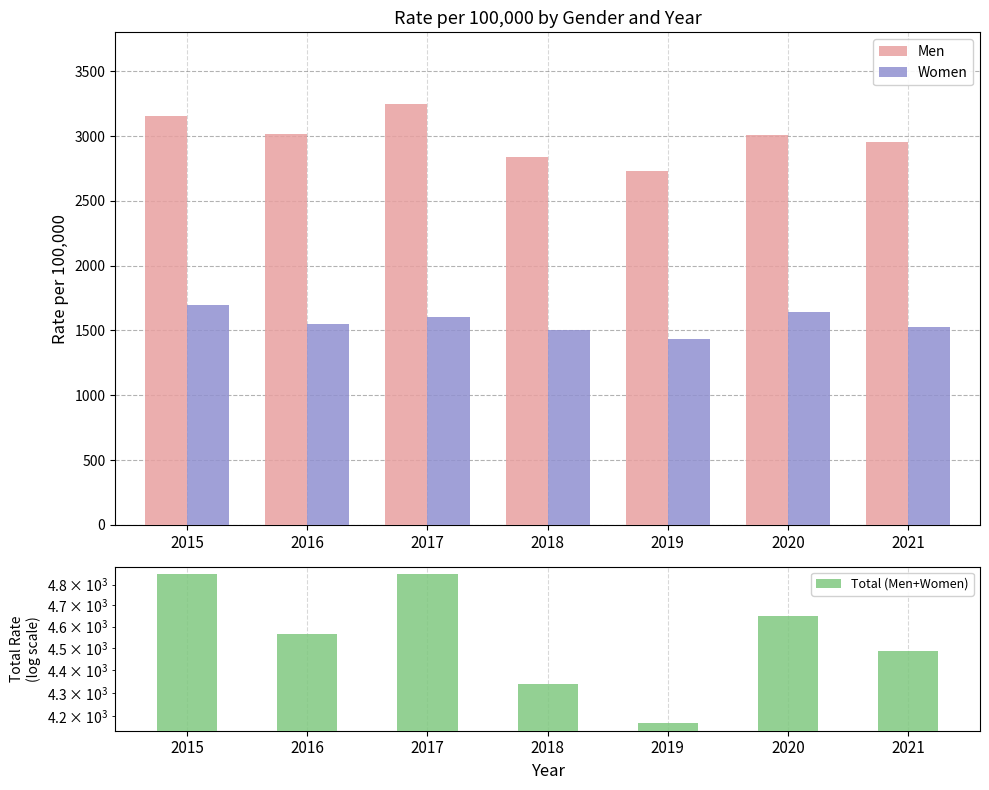

Reading right to left, list all the values displayed in this chart.

Men: 2956.3	3009.3	2733.8	2841.5	3250.1	3013.5	3155.8
Women: 1528.8	1640.8	1435.8	1499.6	1602.0	1552.2	1694.7
Total (Men+Women): 4485.1	4650.1	4169.6	4341.1	4852.1	4565.7	4850.5